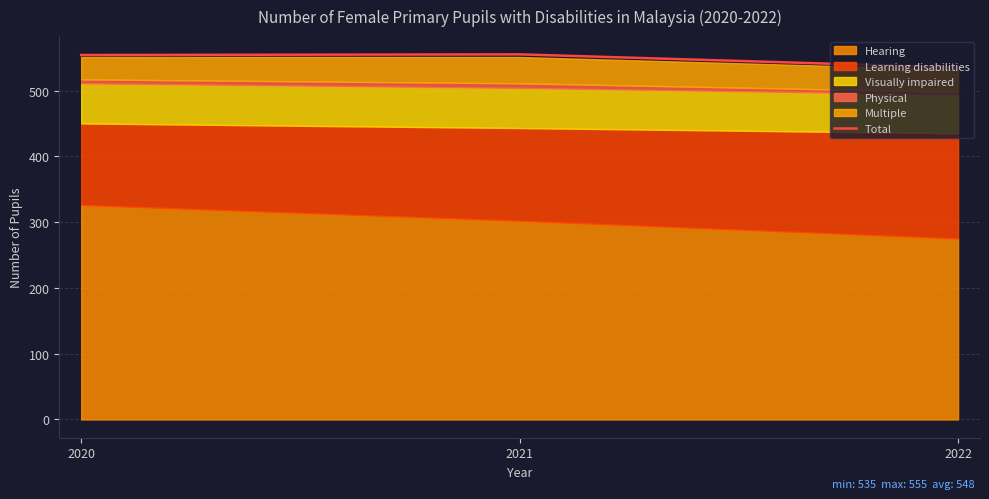

True or false: the data shows 535 at 2022.

True